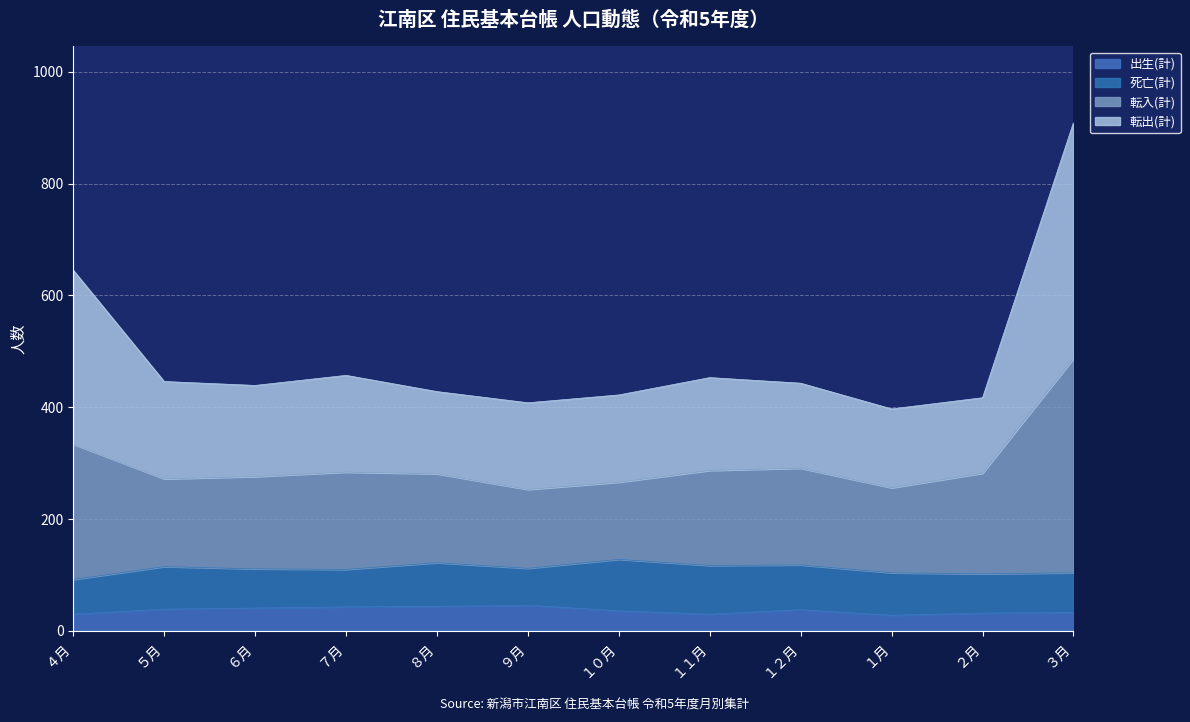

Where is 転出(計) nearest to the value 653?

４月